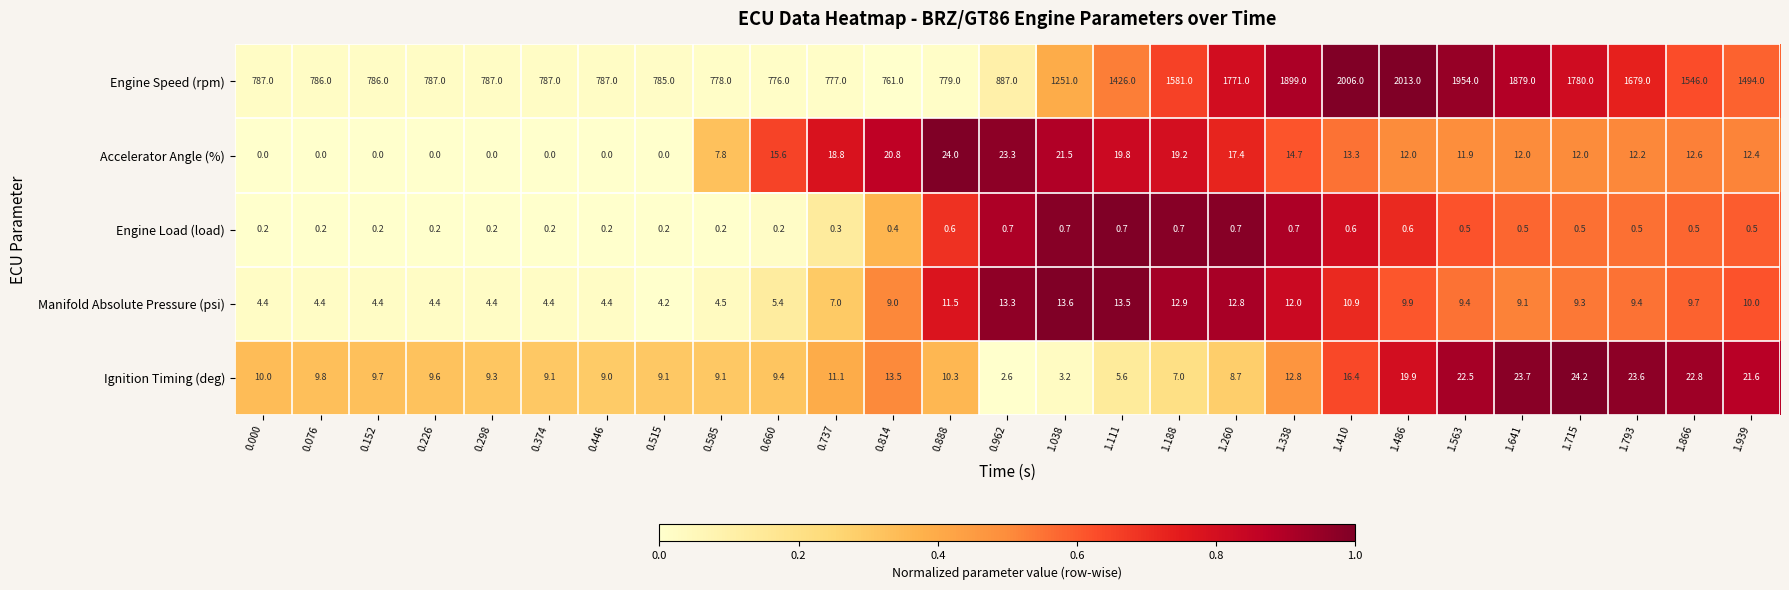

What is the total value across all series at 1.866?

1591.6